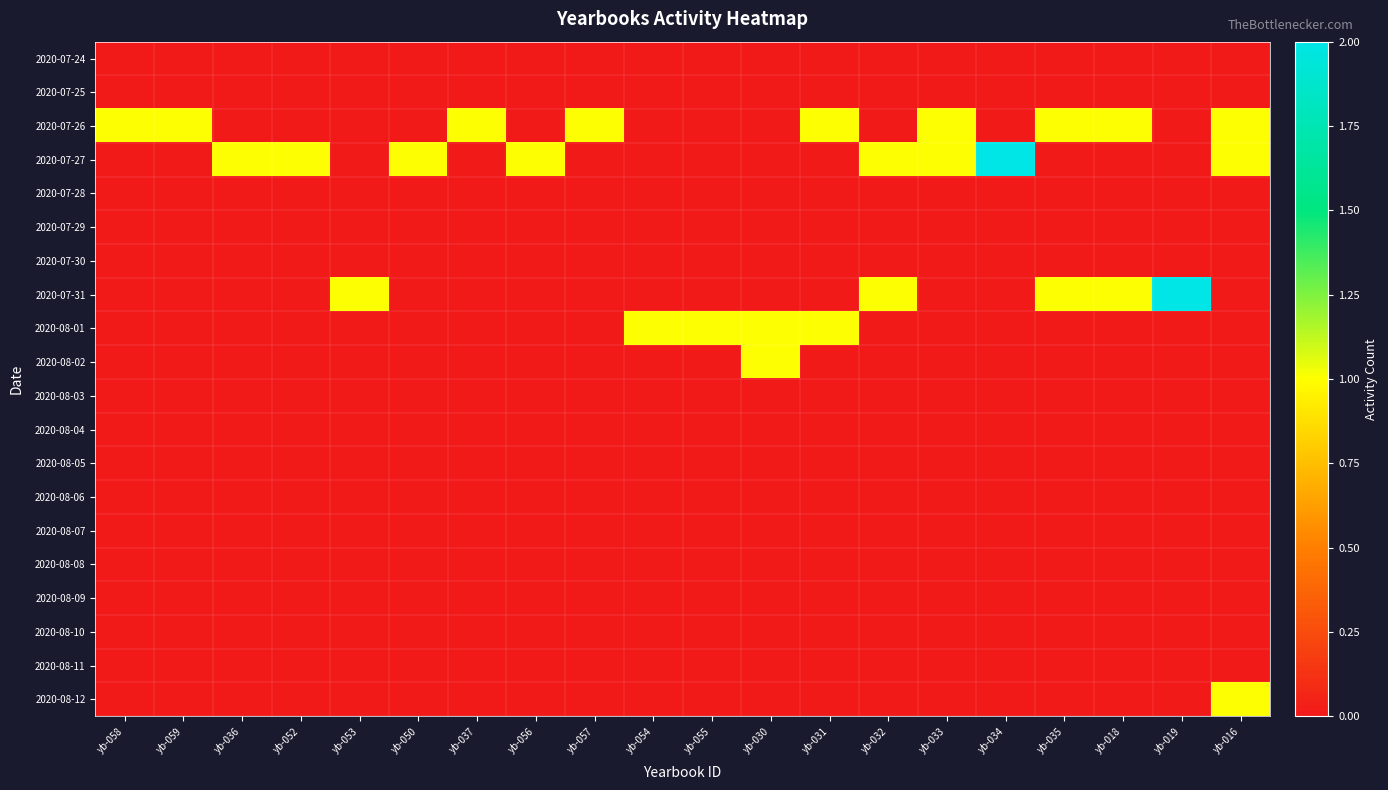

Which series has the largest total across all categories?

2020-07-26